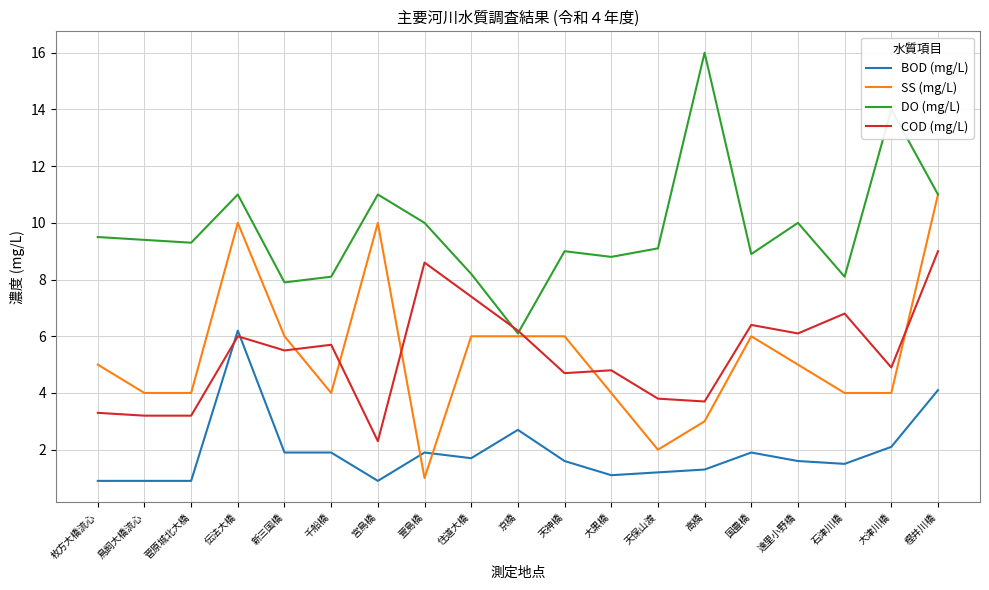

What is the minimum value for BOD (mg/L)?

0.9